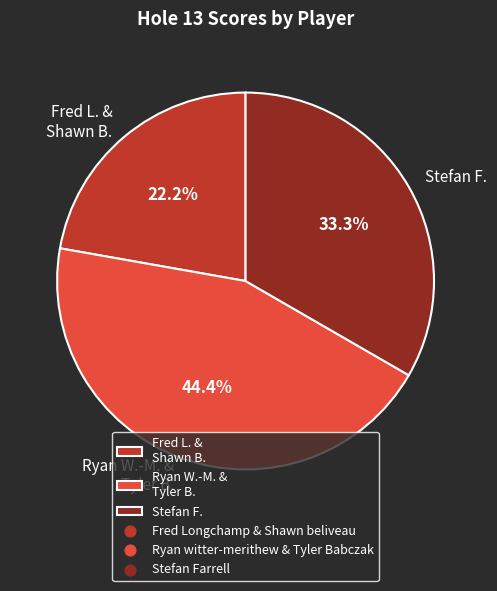

What percentage is NOT represented by Ryan W.-M. & Tyler B.?

55.6%